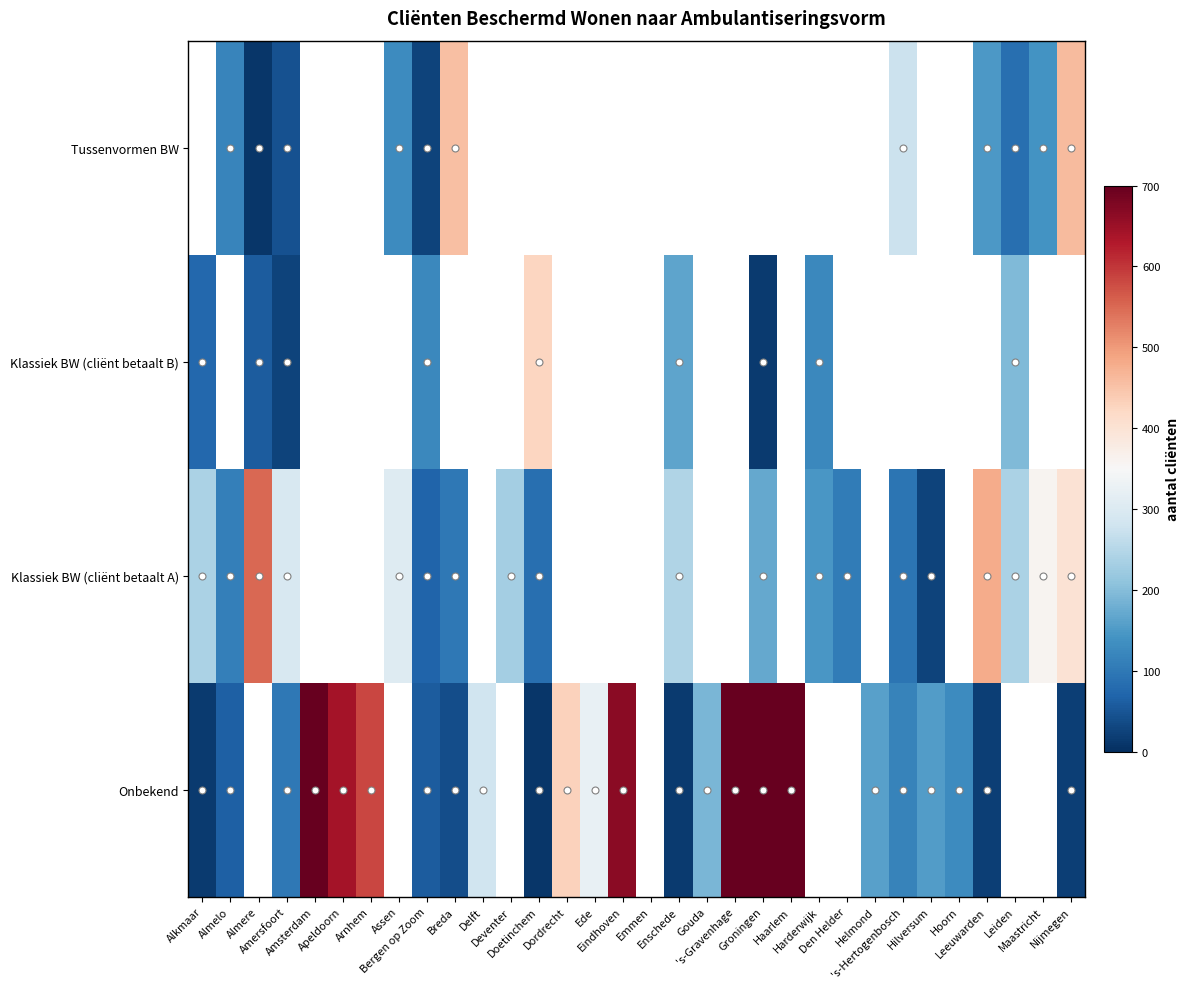

What is the minimum value shown in the chart?

10.0